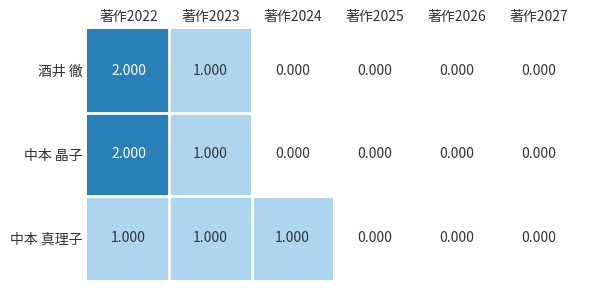

Is the value of 酒井 徹 at 著作2022 greater than the value of 中本 晶子 at 著作2026?

Yes